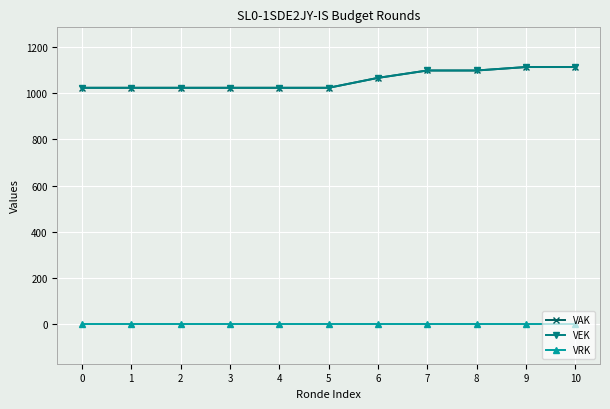

Which series has the widest spread of values?

VAK